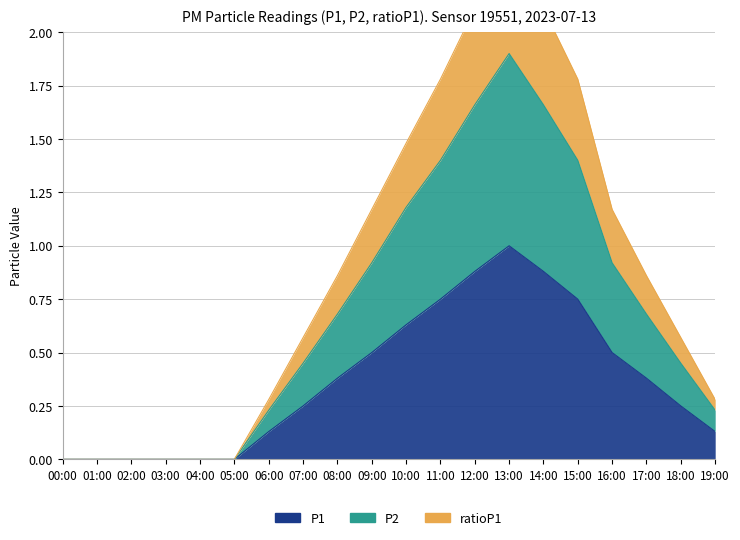

Reading left to right, what are all the values shown in this chart?

P1: 00:00=0.0	01:00=0.0	02:00=0.0	03:00=0.0	04:00=0.0	05:00=0.0	06:00=0.1	07:00=0.2	08:00=0.4	09:00=0.5	10:00=0.6	11:00=0.8	12:00=0.9	13:00=1.0	14:00=0.9	15:00=0.8	16:00=0.5	17:00=0.4	18:00=0.2	19:00=0.1
P2: 00:00=0.0	01:00=0.0	02:00=0.0	03:00=0.0	04:00=0.0	05:00=0.0	06:00=0.2	07:00=0.5	08:00=0.7	09:00=0.9	10:00=1.2	11:00=1.4	12:00=1.7	13:00=1.9	14:00=1.7	15:00=1.4	16:00=0.9	17:00=0.7	18:00=0.5	19:00=0.2
ratioP1: 00:00=0.0	01:00=0.0	02:00=0.0	03:00=0.0	04:00=0.0	05:00=0.0	06:00=0.3	07:00=0.6	08:00=0.9	09:00=1.2	10:00=1.5	11:00=1.8	12:00=2.1	13:00=2.4	14:00=2.1	15:00=1.8	16:00=1.2	17:00=0.9	18:00=0.6	19:00=0.3